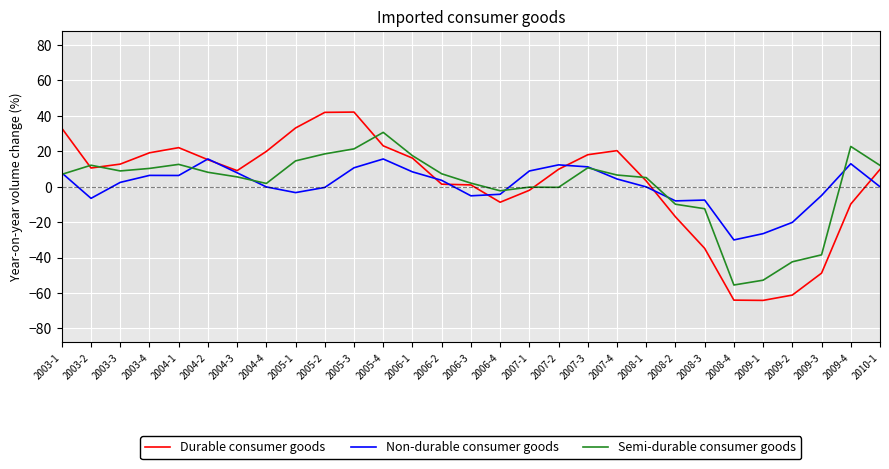

Is it true that Non-durable consumer goods equals -4.3 at 2006-4?

True